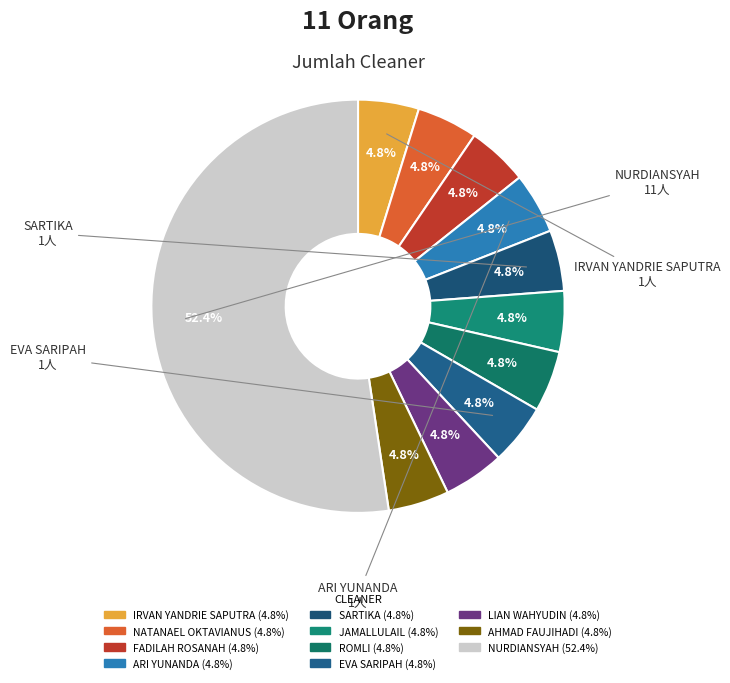

Is it true that NURDIANSYAH is 64% of the pie?

False